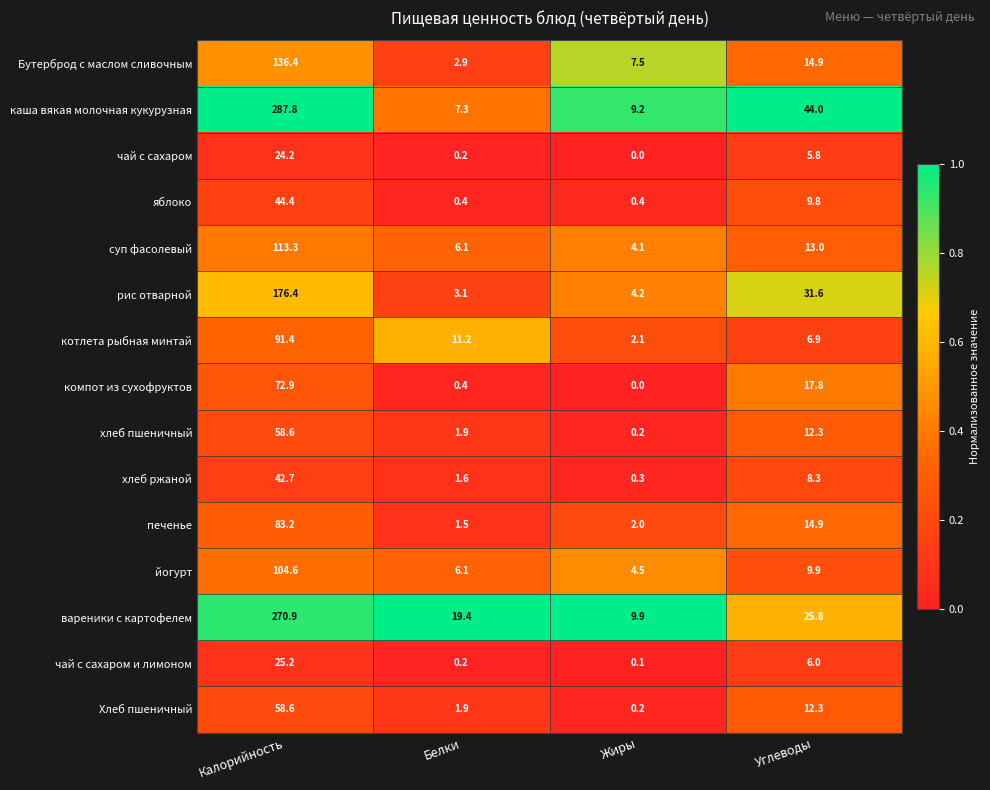

Rank the categories by Бутерброд с маслом сливочным value from lowest to highest.

Белки, Жиры, Углеводы, Калорийность